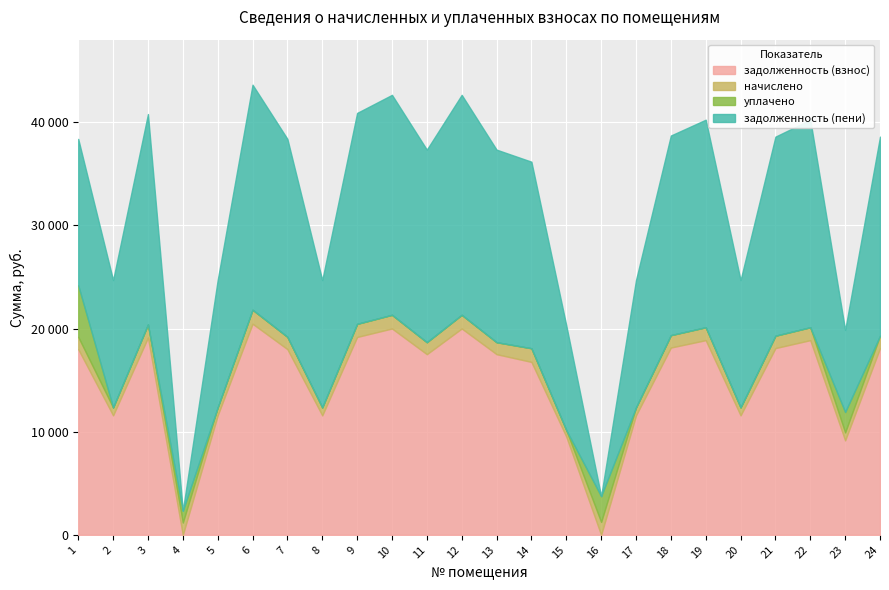

Between 8 and 16, which series saw the biggest shift?

задолженность (пени)